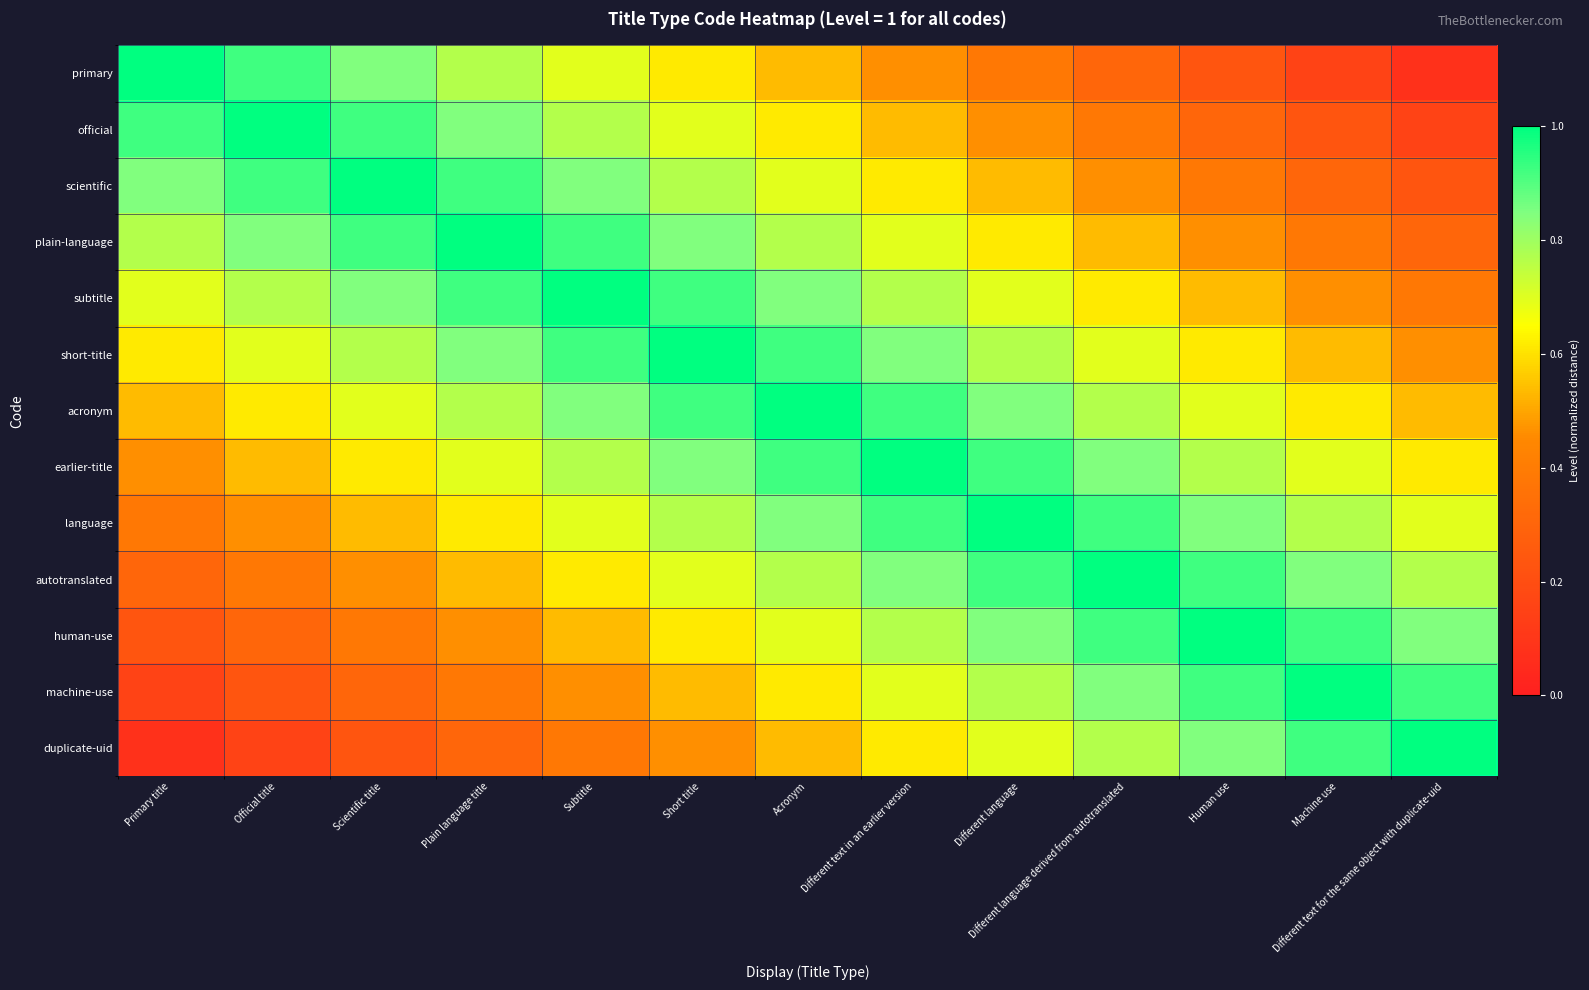

Reading left to right, list all the values displayed in this chart.

primary: Primary title=1.0	Official title=0.9	Scientific title=0.8	Plain language title=0.8	Subtitle=0.7	Short title=0.6	Acronym=0.5	Different text in an earlier version=0.5	Different language=0.4	Different language derived from autotranslated=0.3	Human use=0.2	Machine use=0.2	Different text for the same object with duplicate-uid=0.1
official: Primary title=0.9	Official title=1.0	Scientific title=0.9	Plain language title=0.8	Subtitle=0.8	Short title=0.7	Acronym=0.6	Different text in an earlier version=0.5	Different language=0.5	Different language derived from autotranslated=0.4	Human use=0.3	Machine use=0.2	Different text for the same object with duplicate-uid=0.2
scientific: Primary title=0.8	Official title=0.9	Scientific title=1.0	Plain language title=0.9	Subtitle=0.8	Short title=0.8	Acronym=0.7	Different text in an earlier version=0.6	Different language=0.5	Different language derived from autotranslated=0.5	Human use=0.4	Machine use=0.3	Different text for the same object with duplicate-uid=0.2
plain-language: Primary title=0.8	Official title=0.8	Scientific title=0.9	Plain language title=1.0	Subtitle=0.9	Short title=0.8	Acronym=0.8	Different text in an earlier version=0.7	Different language=0.6	Different language derived from autotranslated=0.5	Human use=0.5	Machine use=0.4	Different text for the same object with duplicate-uid=0.3
subtitle: Primary title=0.7	Official title=0.8	Scientific title=0.8	Plain language title=0.9	Subtitle=1.0	Short title=0.9	Acronym=0.8	Different text in an earlier version=0.8	Different language=0.7	Different language derived from autotranslated=0.6	Human use=0.5	Machine use=0.5	Different text for the same object with duplicate-uid=0.4
short-title: Primary title=0.6	Official title=0.7	Scientific title=0.8	Plain language title=0.8	Subtitle=0.9	Short title=1.0	Acronym=0.9	Different text in an earlier version=0.8	Different language=0.8	Different language derived from autotranslated=0.7	Human use=0.6	Machine use=0.5	Different text for the same object with duplicate-uid=0.5
acronym: Primary title=0.5	Official title=0.6	Scientific title=0.7	Plain language title=0.8	Subtitle=0.8	Short title=0.9	Acronym=1.0	Different text in an earlier version=0.9	Different language=0.8	Different language derived from autotranslated=0.8	Human use=0.7	Machine use=0.6	Different text for the same object with duplicate-uid=0.5
earlier-title: Primary title=0.5	Official title=0.5	Scientific title=0.6	Plain language title=0.7	Subtitle=0.8	Short title=0.8	Acronym=0.9	Different text in an earlier version=1.0	Different language=0.9	Different language derived from autotranslated=0.8	Human use=0.8	Machine use=0.7	Different text for the same object with duplicate-uid=0.6
language: Primary title=0.4	Official title=0.5	Scientific title=0.5	Plain language title=0.6	Subtitle=0.7	Short title=0.8	Acronym=0.8	Different text in an earlier version=0.9	Different language=1.0	Different language derived from autotranslated=0.9	Human use=0.8	Machine use=0.8	Different text for the same object with duplicate-uid=0.7
autotranslated: Primary title=0.3	Official title=0.4	Scientific title=0.5	Plain language title=0.5	Subtitle=0.6	Short title=0.7	Acronym=0.8	Different text in an earlier version=0.8	Different language=0.9	Different language derived from autotranslated=1.0	Human use=0.9	Machine use=0.8	Different text for the same object with duplicate-uid=0.8
human-use: Primary title=0.2	Official title=0.3	Scientific title=0.4	Plain language title=0.5	Subtitle=0.5	Short title=0.6	Acronym=0.7	Different text in an earlier version=0.8	Different language=0.8	Different language derived from autotranslated=0.9	Human use=1.0	Machine use=0.9	Different text for the same object with duplicate-uid=0.8
machine-use: Primary title=0.2	Official title=0.2	Scientific title=0.3	Plain language title=0.4	Subtitle=0.5	Short title=0.5	Acronym=0.6	Different text in an earlier version=0.7	Different language=0.8	Different language derived from autotranslated=0.8	Human use=0.9	Machine use=1.0	Different text for the same object with duplicate-uid=0.9
duplicate-uid: Primary title=0.1	Official title=0.2	Scientific title=0.2	Plain language title=0.3	Subtitle=0.4	Short title=0.5	Acronym=0.5	Different text in an earlier version=0.6	Different language=0.7	Different language derived from autotranslated=0.8	Human use=0.8	Machine use=0.9	Different text for the same object with duplicate-uid=1.0